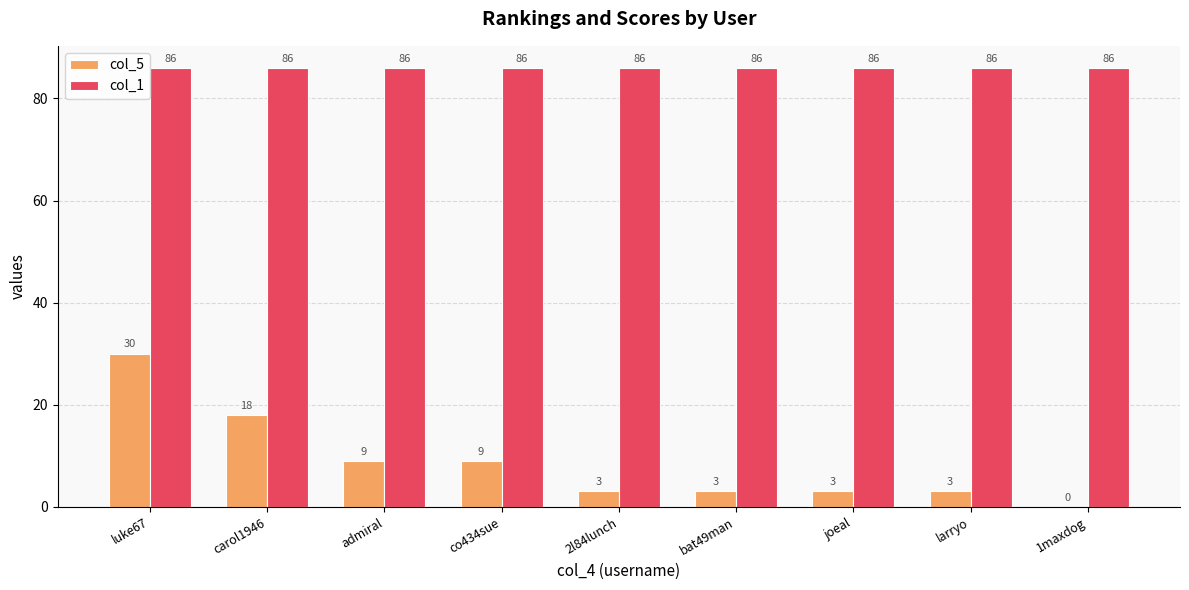

Is the value of col_1 at 2l84lunch greater than the value of col_5 at bat49man?

Yes